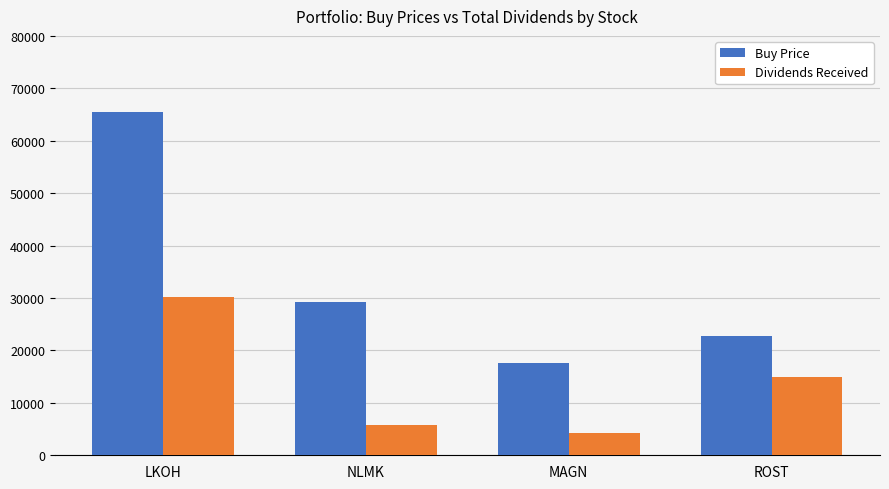

What is the difference between the maximum and minimum values in the Dividends Received series?

25898.2